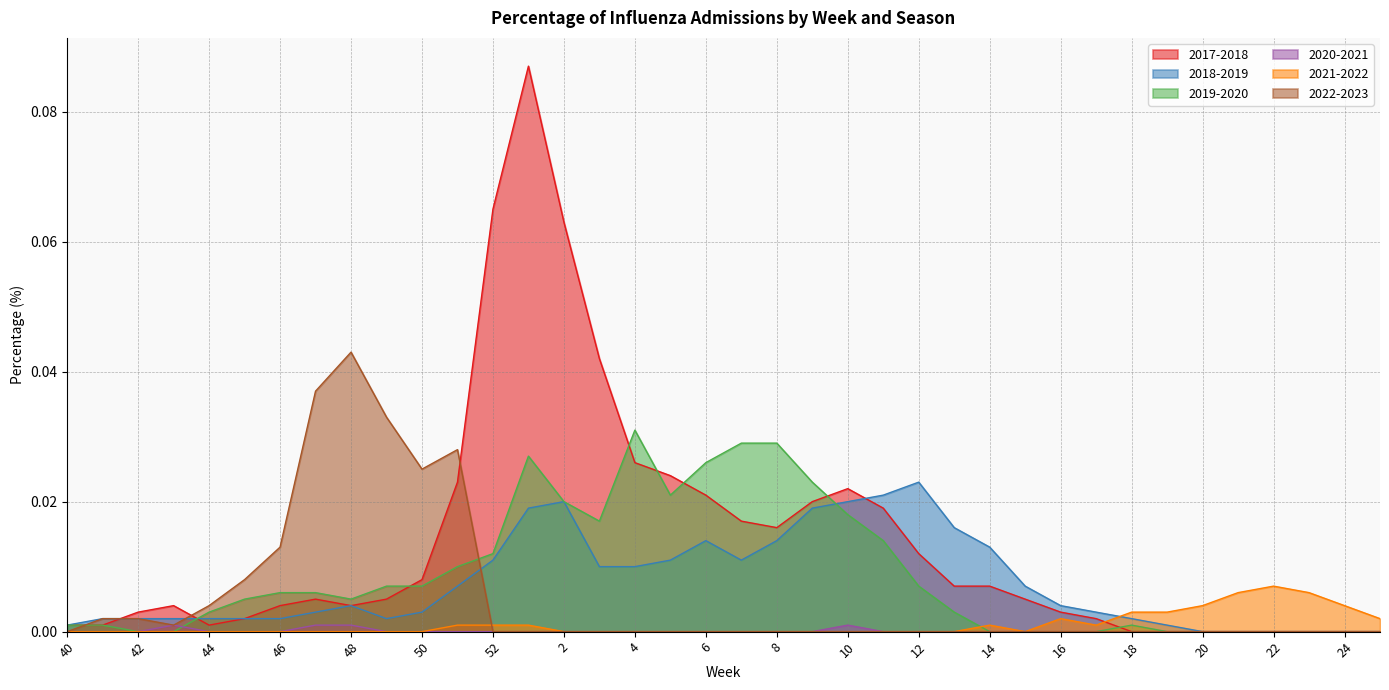

What are all the series names shown in the legend?

2017-2018, 2018-2019, 2019-2020, 2020-2021, 2021-2022, 2022-2023